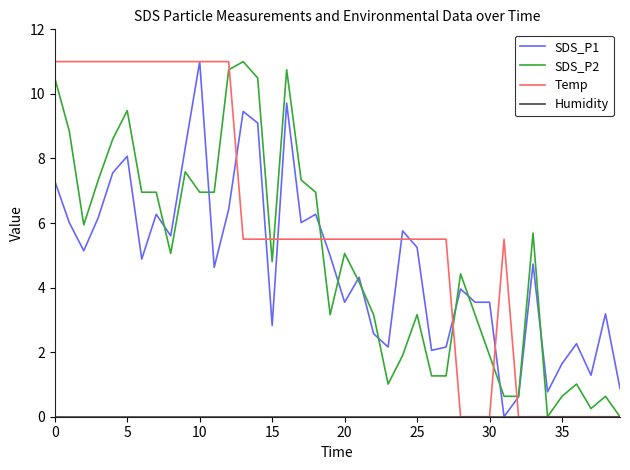

What is the maximum value shown in the chart?

11.0